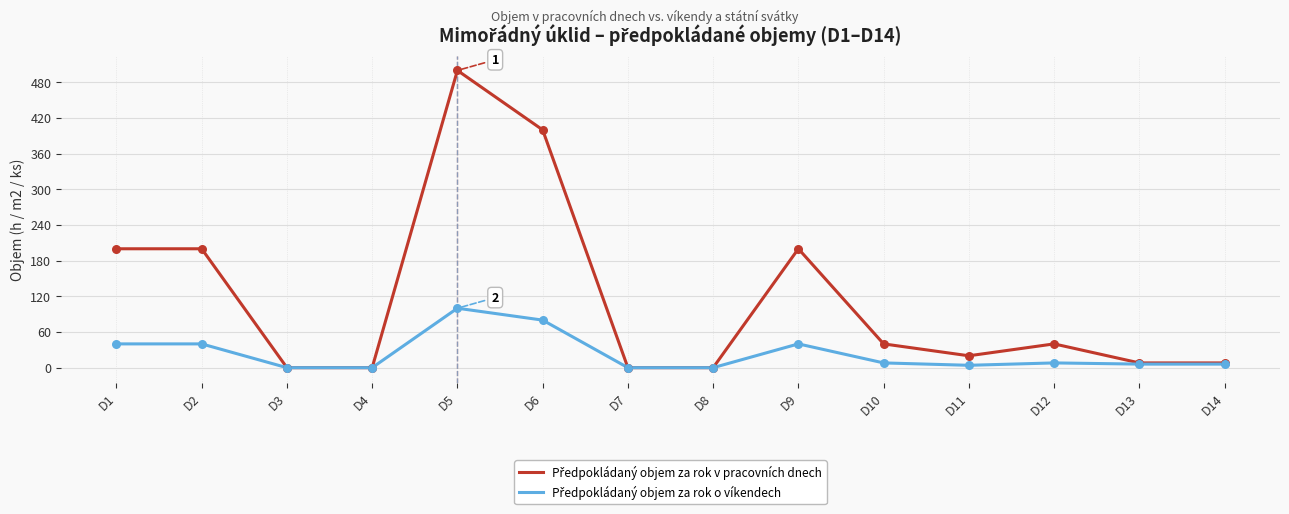

At which category is the sum across all series the highest?

D5